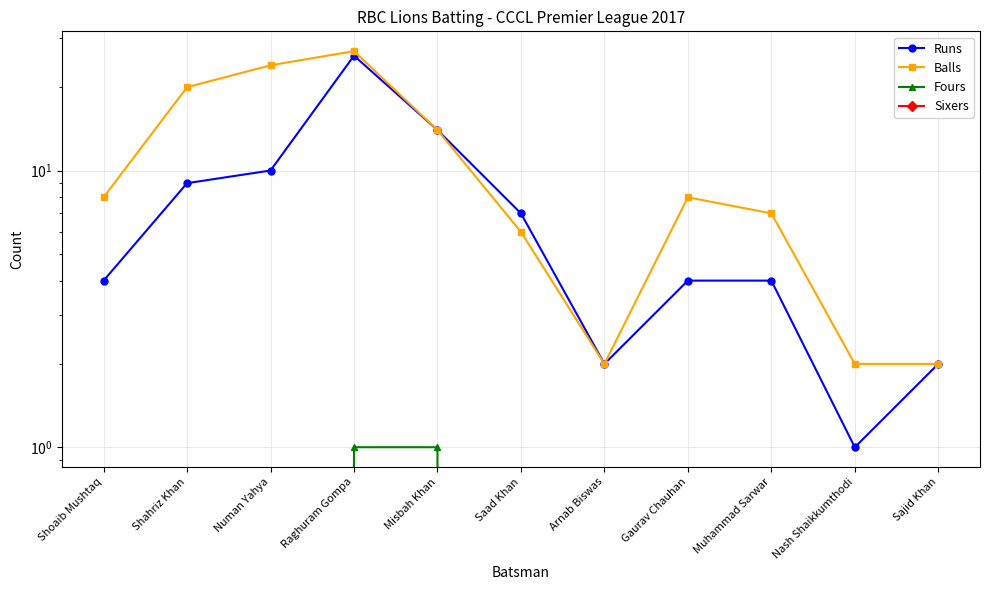

How many Balls values are between 2 and 20?

9